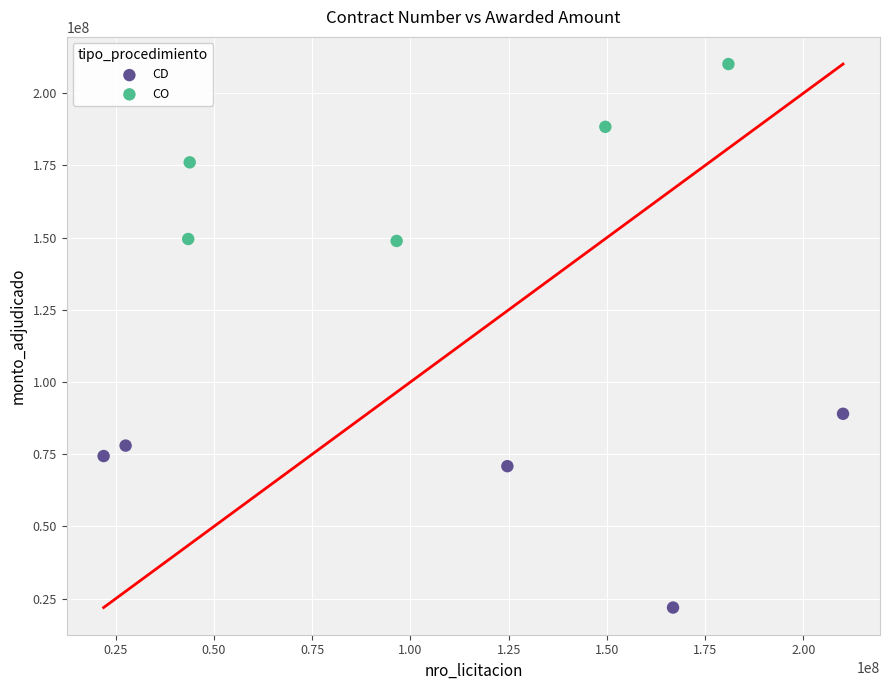

Which series reaches the maximum Y coordinate?

CO